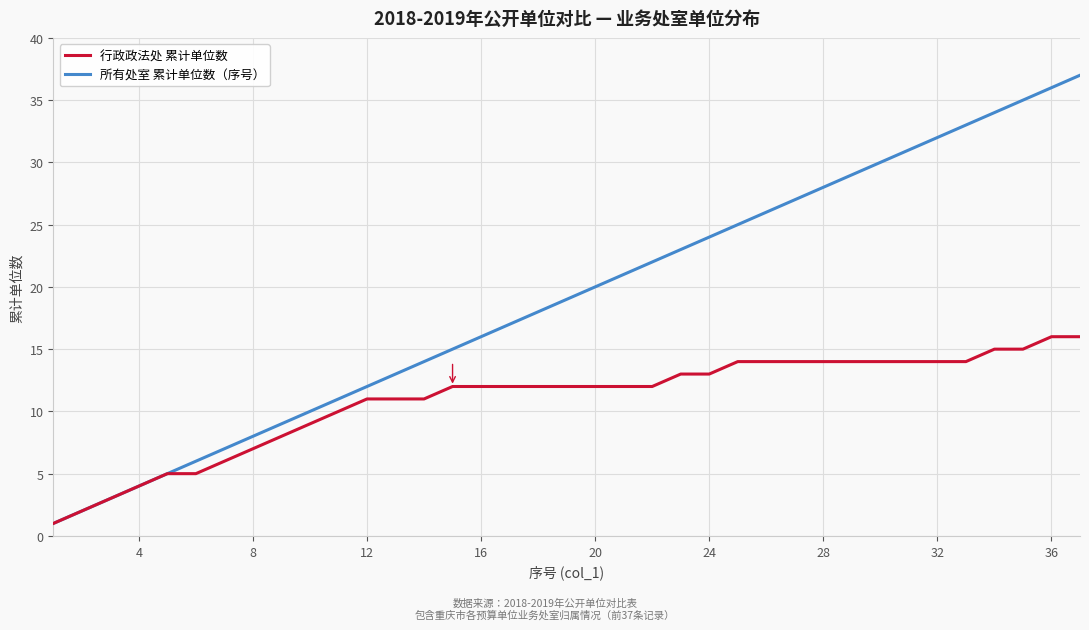

Rank the series by their average value, from highest to lowest.

所有处室 累计单位数（序号）, 行政政法处 累计单位数